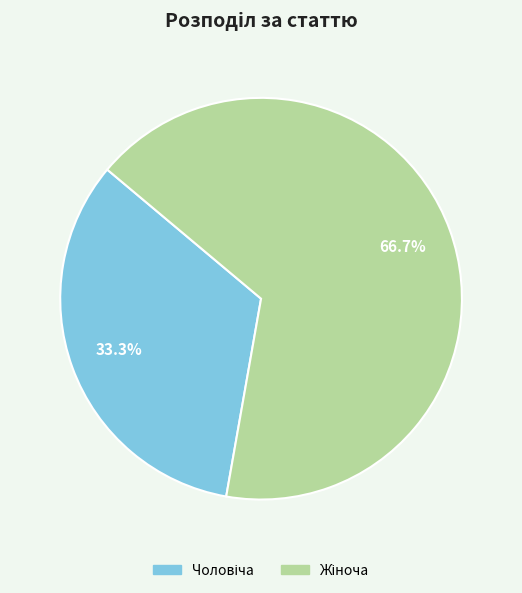

Is there any slice that represents more than half of the pie?

Yes